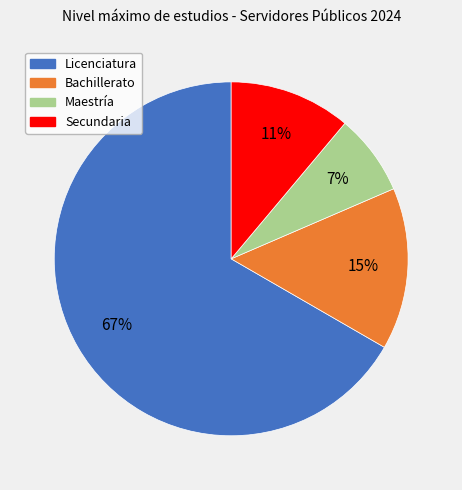

What percentage is the Maestría slice, to the nearest percent?

7%